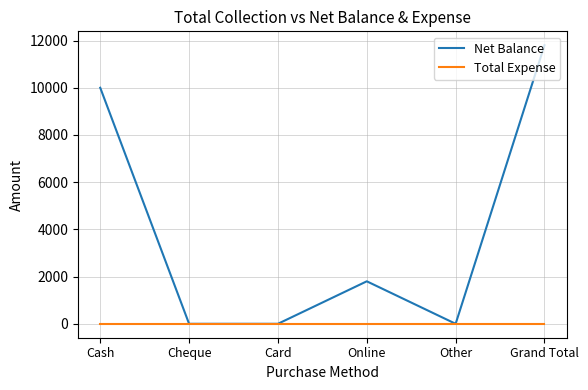

Which series has the largest range (max minus min)?

Net Balance